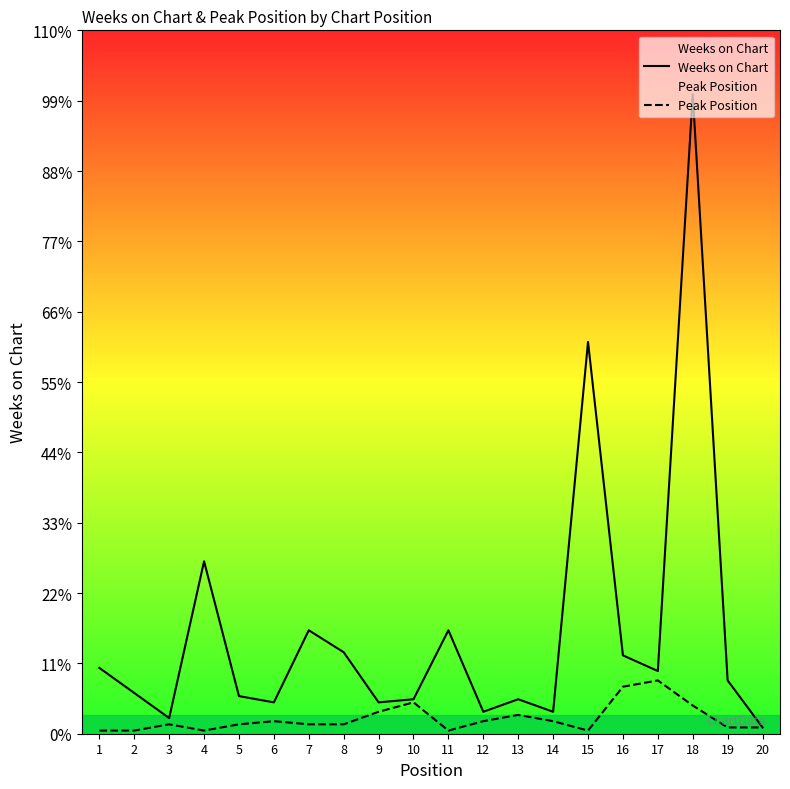

How many values in the Weeks on Chart series exceed 17?

9